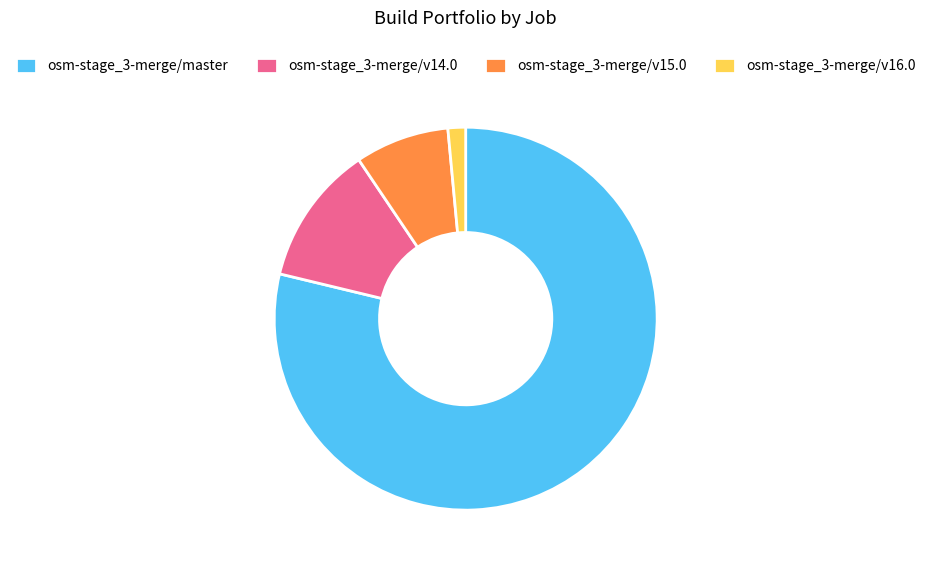

How many slices are in this pie chart?

4